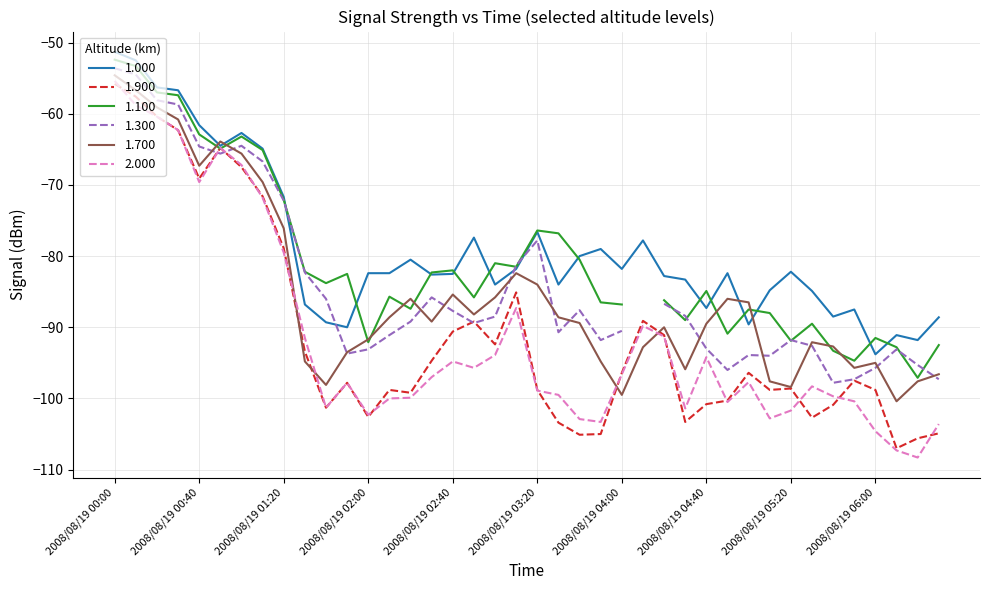

At which label does 1.000 first exceed -82?

2008/08/19 00:00